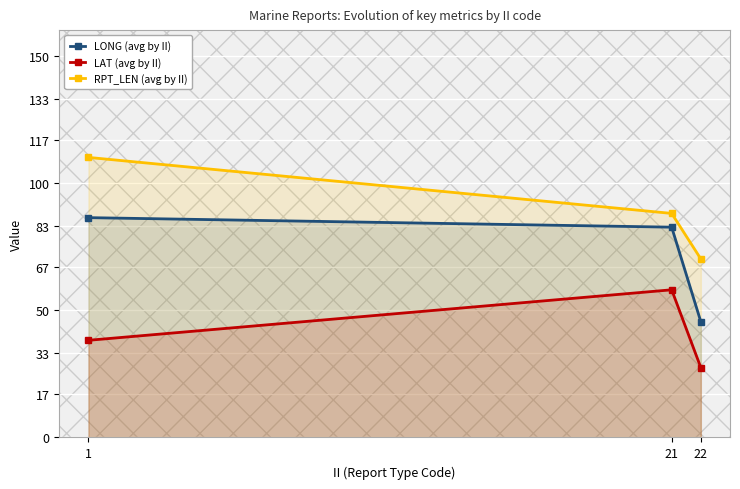

List the labels in order of LONG (avg by II) value, smallest first.

22, 21, 1